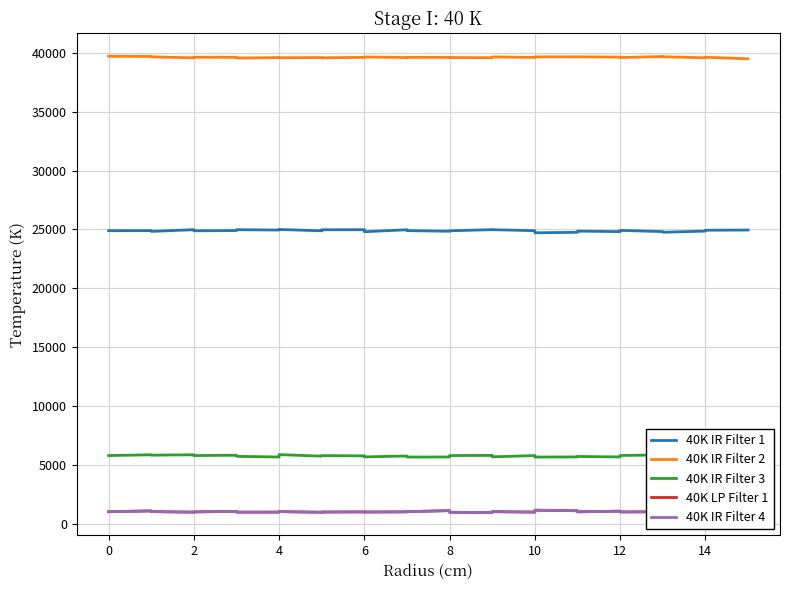

List the series in order of their peak value, lowest first.

40K LP Filter 1, 40K IR Filter 4, 40K IR Filter 3, 40K IR Filter 1, 40K IR Filter 2